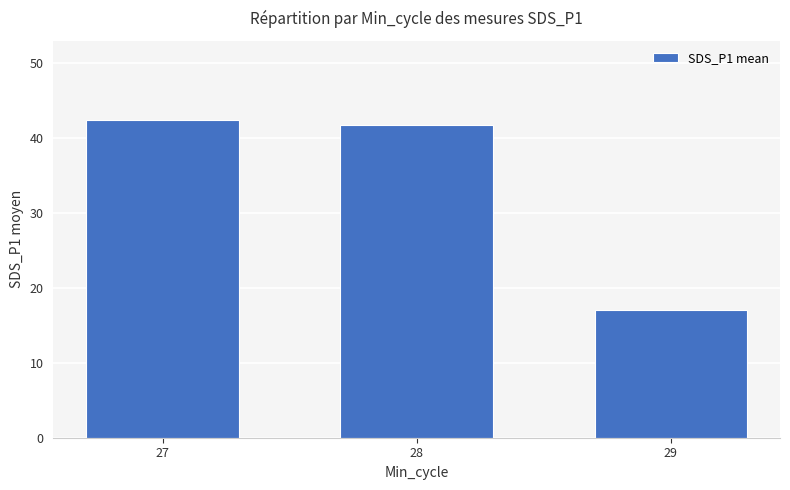

At which label does the data first exceed 41?

27